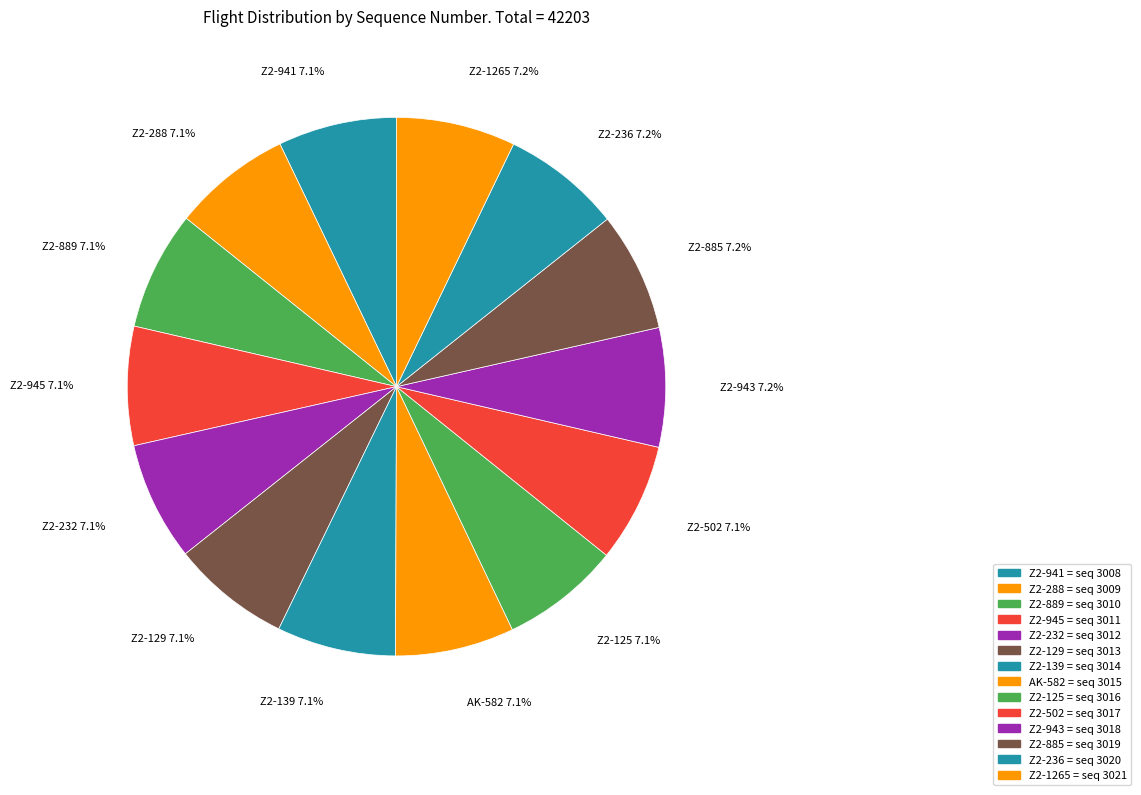

How many segments does this pie chart have?

14